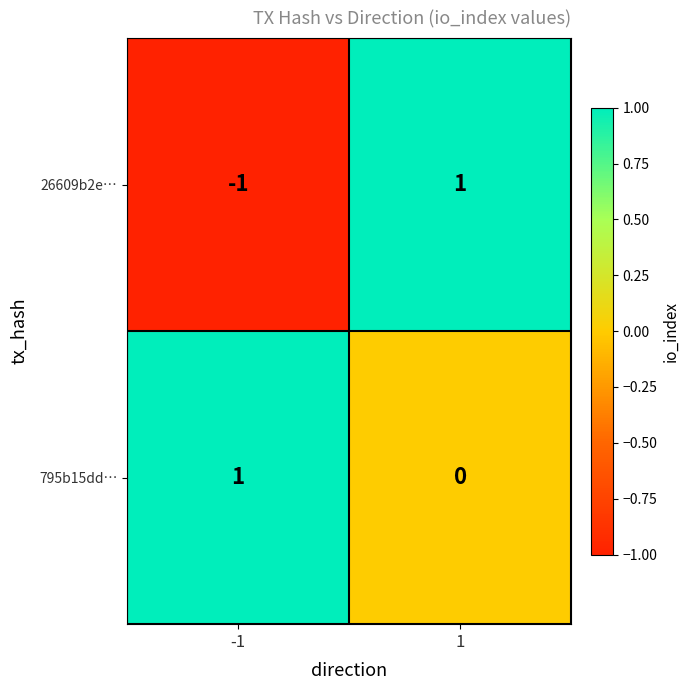

List the labels in order of 26609b2e… value, largest first.

1, -1